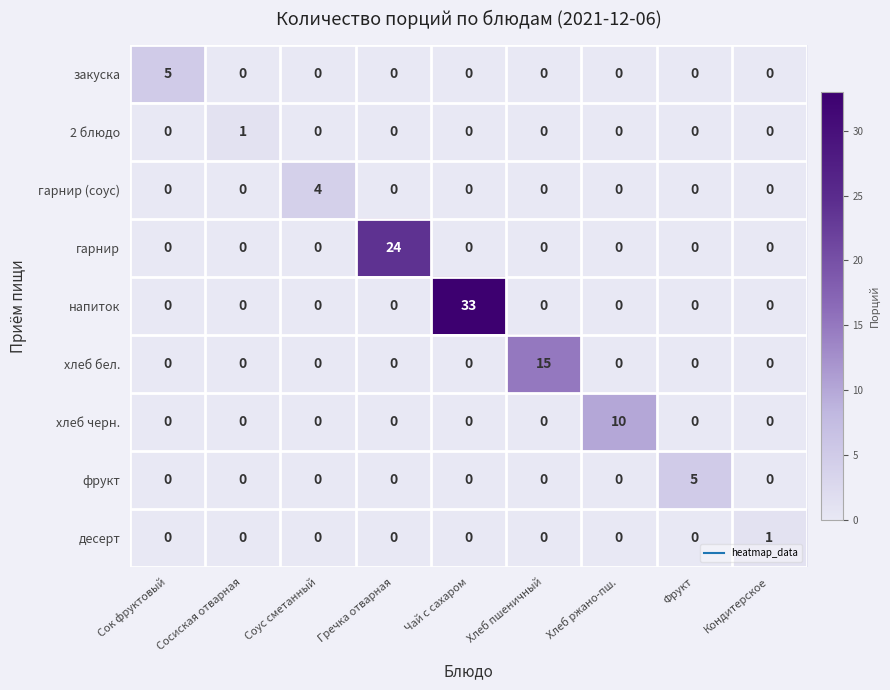

Which series has the largest total across all categories?

напиток